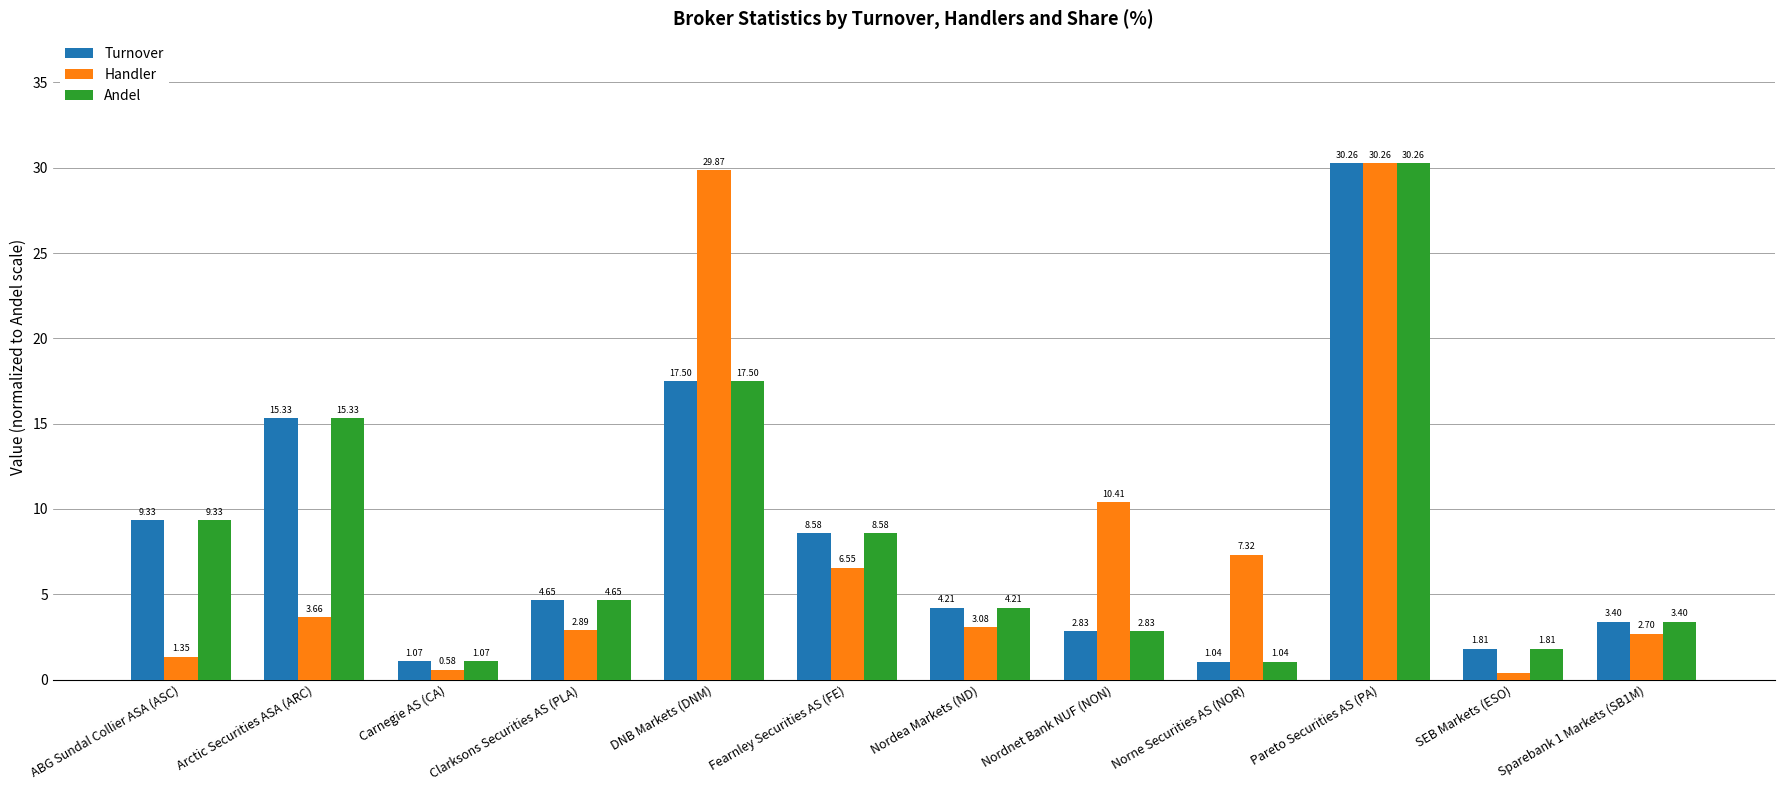

What is the difference between the second highest and second lowest values in the Handler series?

29.3